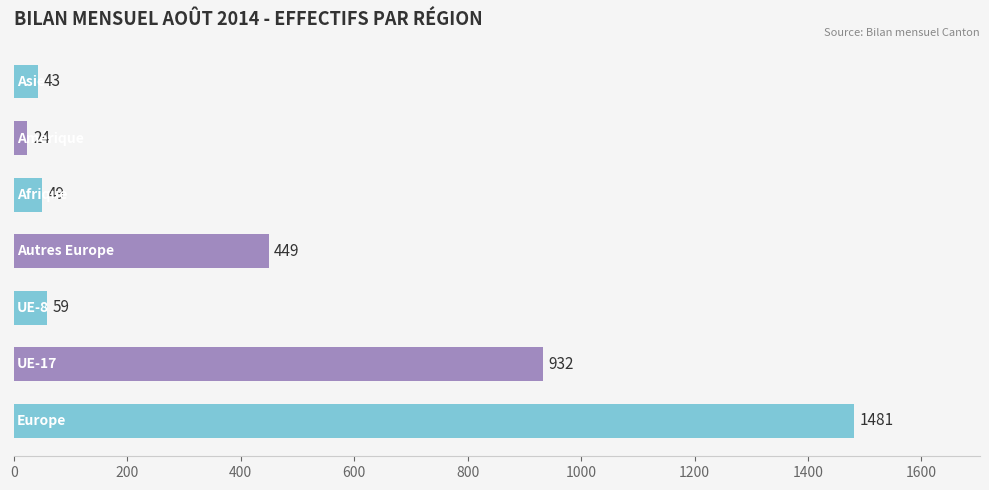

What is the difference between the second highest and second lowest values?

889